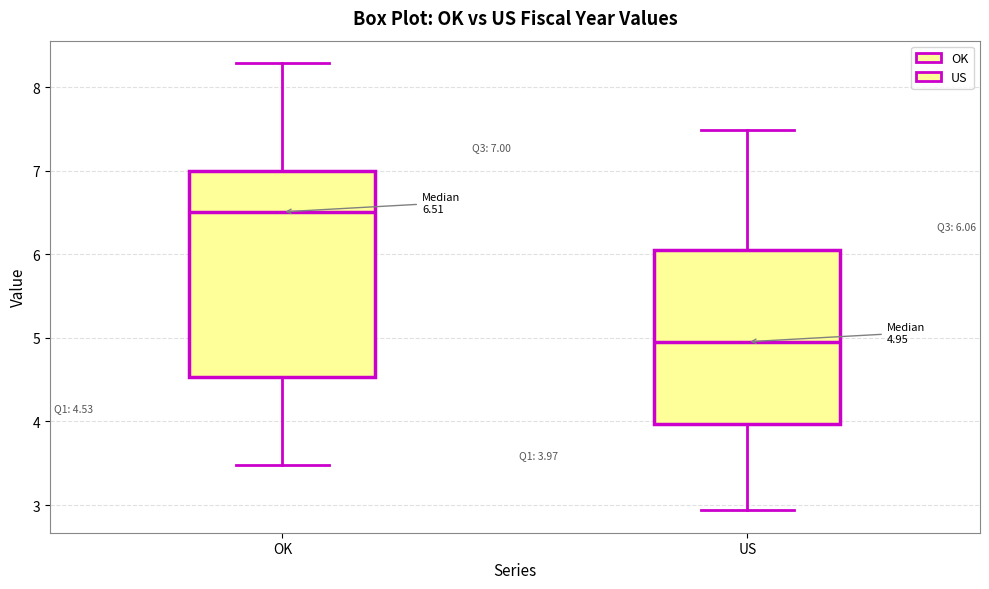

Which box is the tallest, from its lower edge to its upper edge?

OK